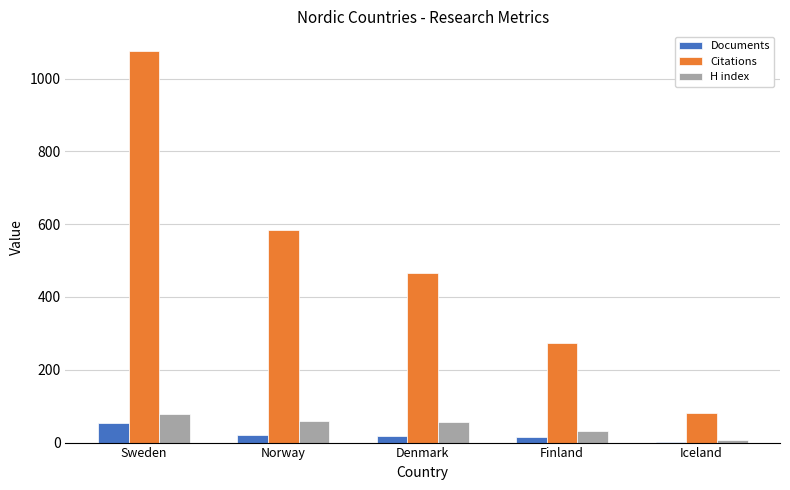

Which label corresponds to the largest value in the chart?

Sweden